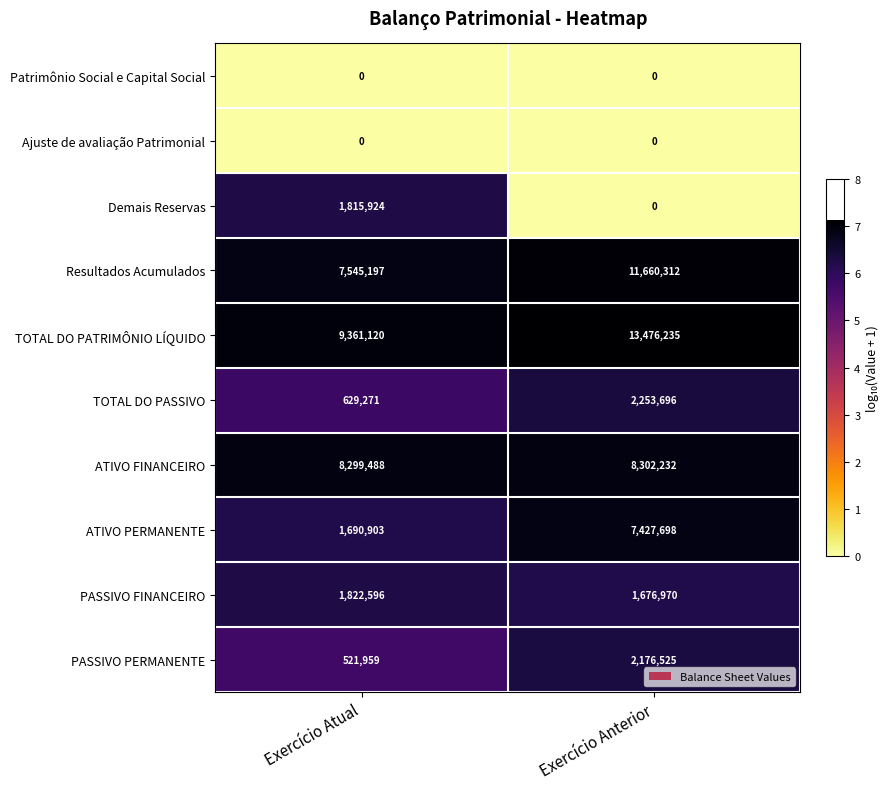

Which category has the lowest value in the ATIVO PERMANENTE series?

Exercício Atual